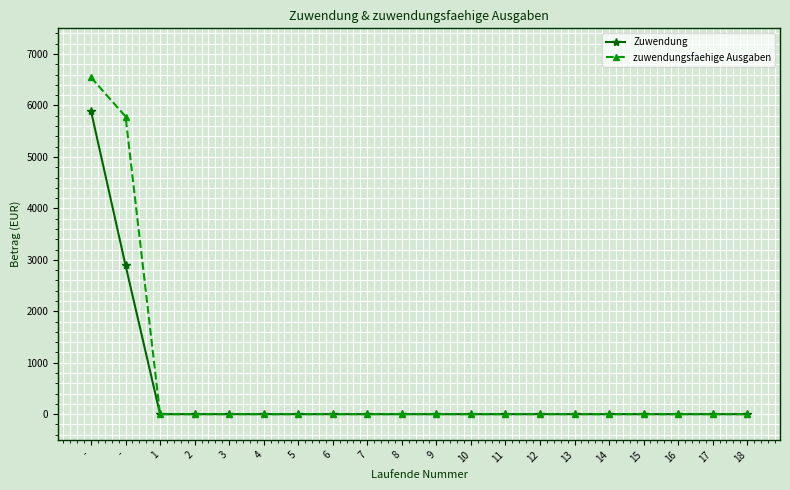

The Zuwendung series shows -3641.7 at 17. True or false?

False